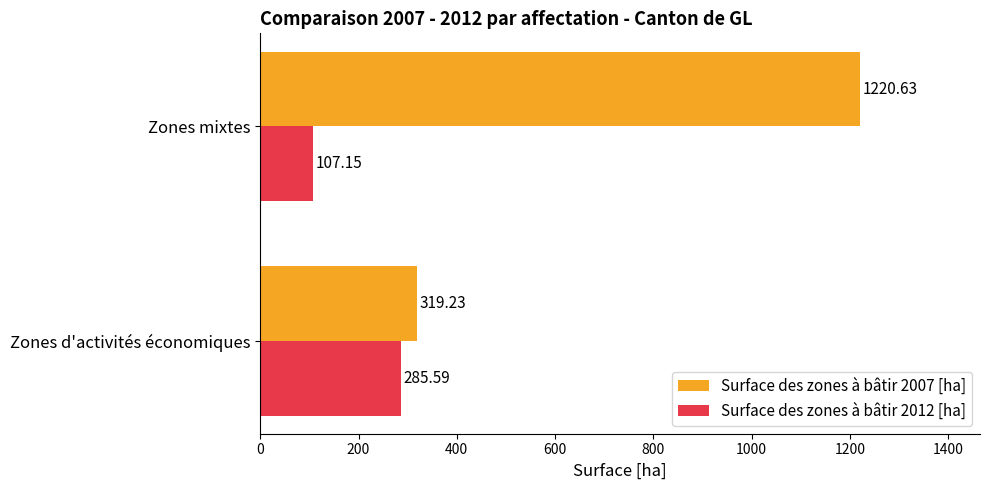

What is the average value of the Surface des zones à bâtir 2012 [ha] series?

196.4